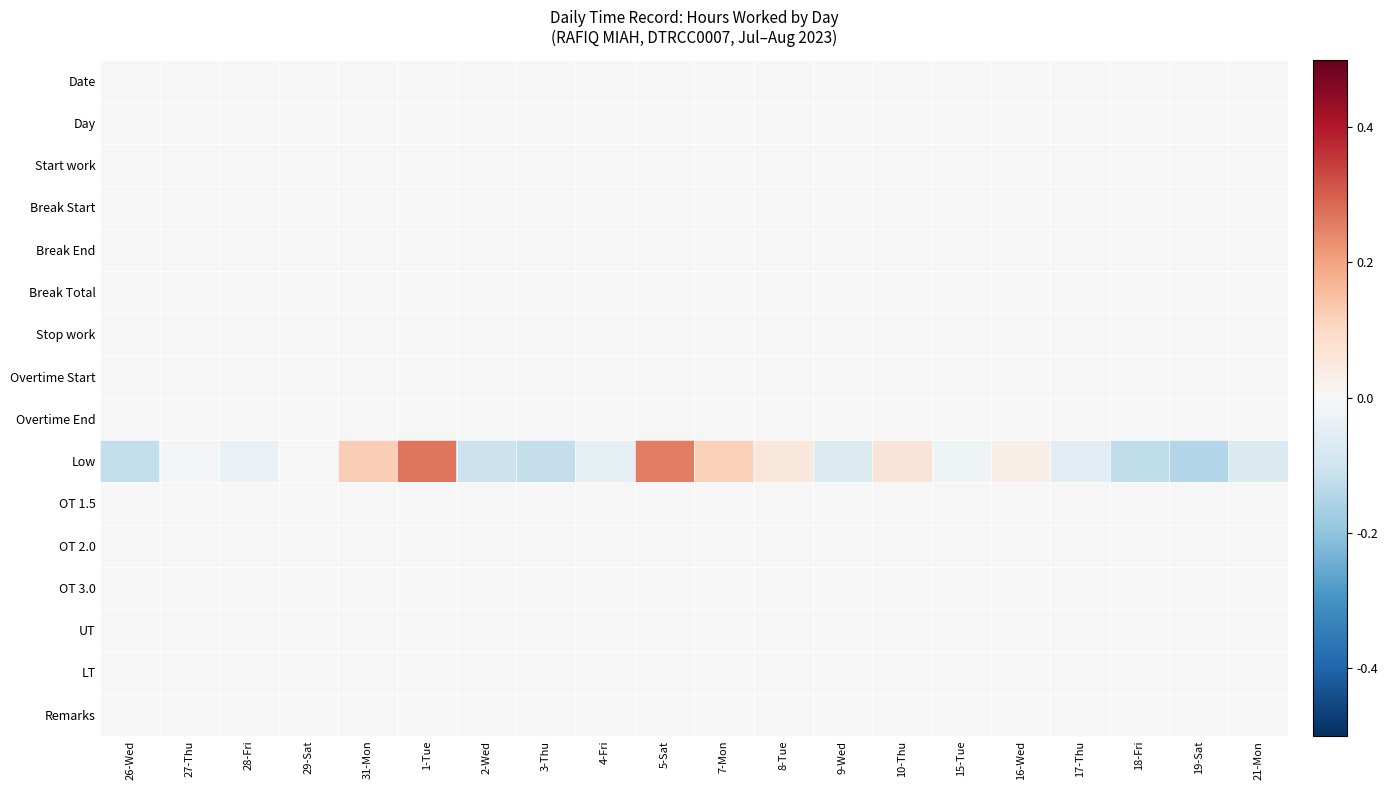

What is the smallest value displayed?

-0.1